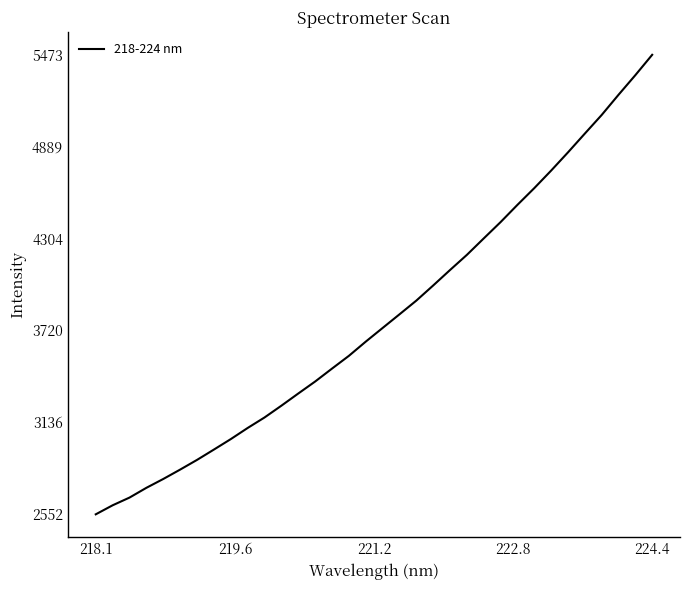

What is the maximum value shown in the chart?

5473.3